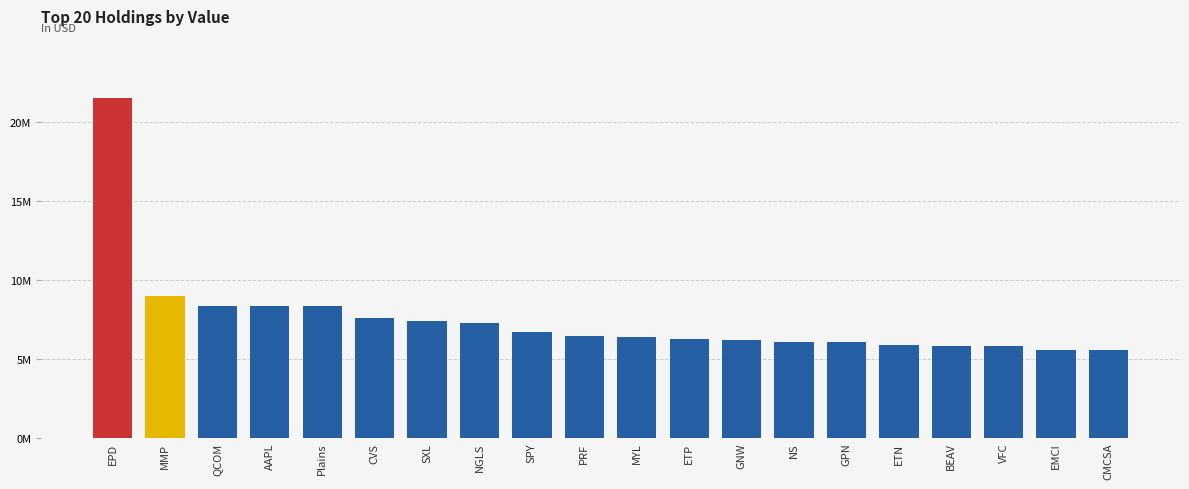

Approximately how many times larger is the value at ETP compared to GNW?

1.0